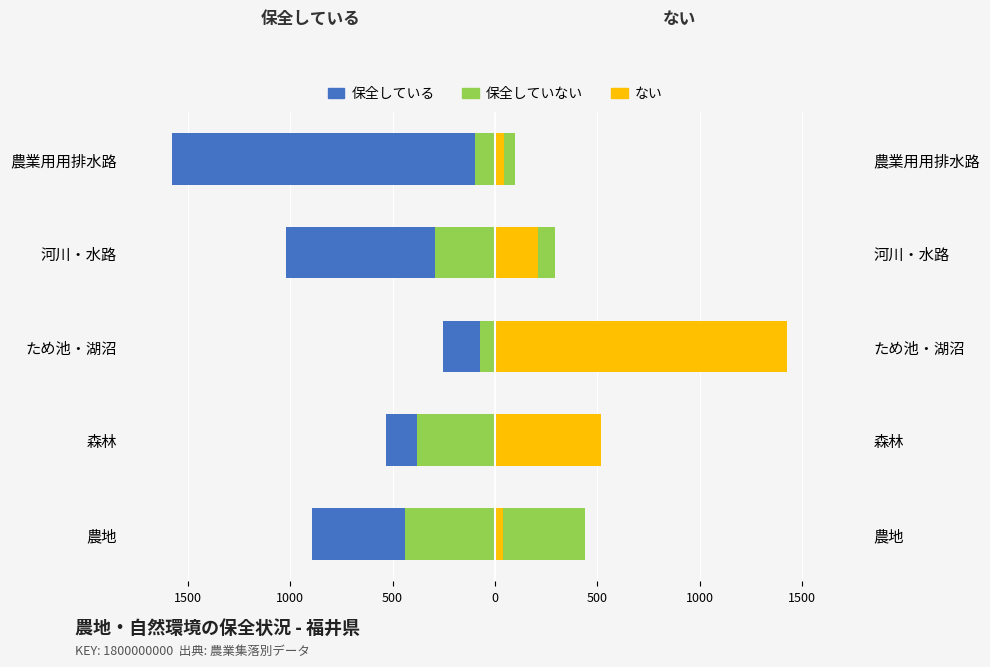

Reading left to right, what are all the values shown in this chart?

保全している: -895.0	-533.0	-252.0	-1023.0	-1576.0
保全していない: -442.0	-383.0	-71.0	-291.5	-99.5
ない: 39.0	519.0	1424.0	212.0	43.0